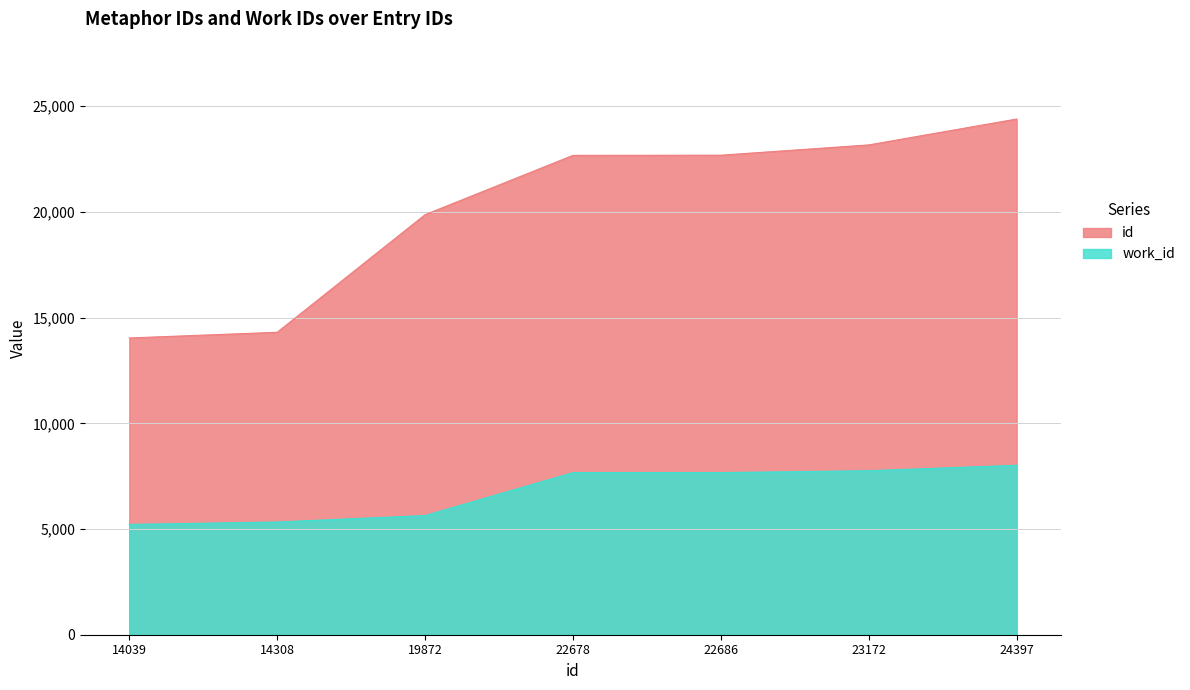

What is the value of the work_id point at the 7th from the left?

8016